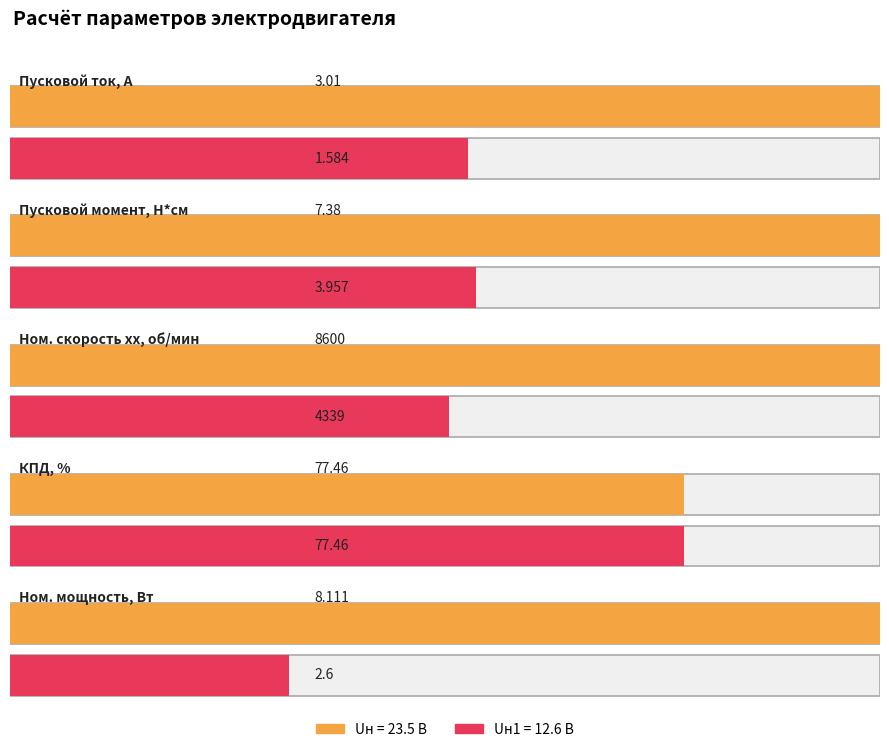

Reading left to right, extract all data points from this chart.

Пусковой ток: Uн=23.5 В=3.0	Uн1=12.6 В=1.6
Ном. скорость вращения хх: Uн=23.5 В=8600.0	Uн1=12.6 В=4339.1
КПД: Uн=23.5 В=77.5	Uн1=12.6 В=77.5
Пусковой момент: Uн=23.5 В=7.4	Uн1=12.6 В=4.0
Ном. мощность на валу: Uн=23.5 В=8.1	Uн1=12.6 В=2.6